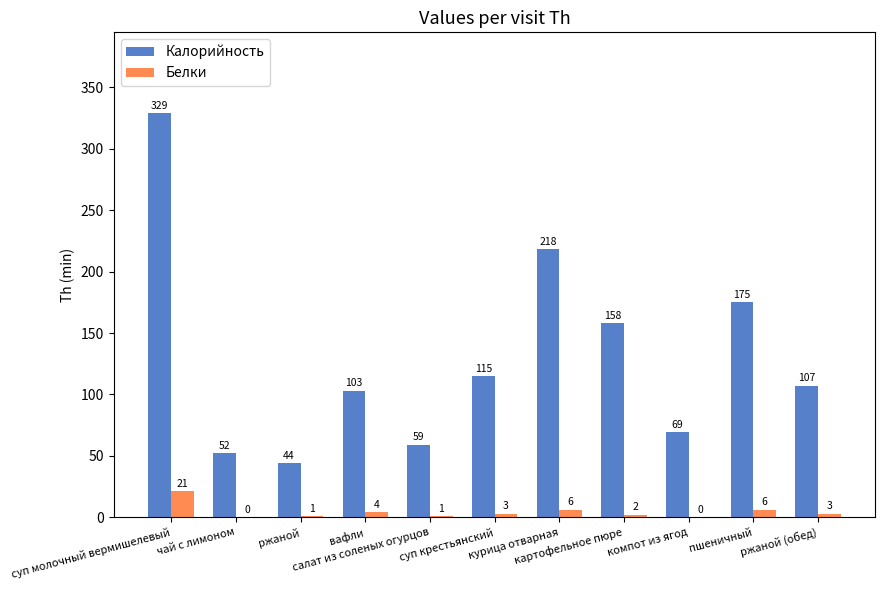

How many series are shown in this chart?

2